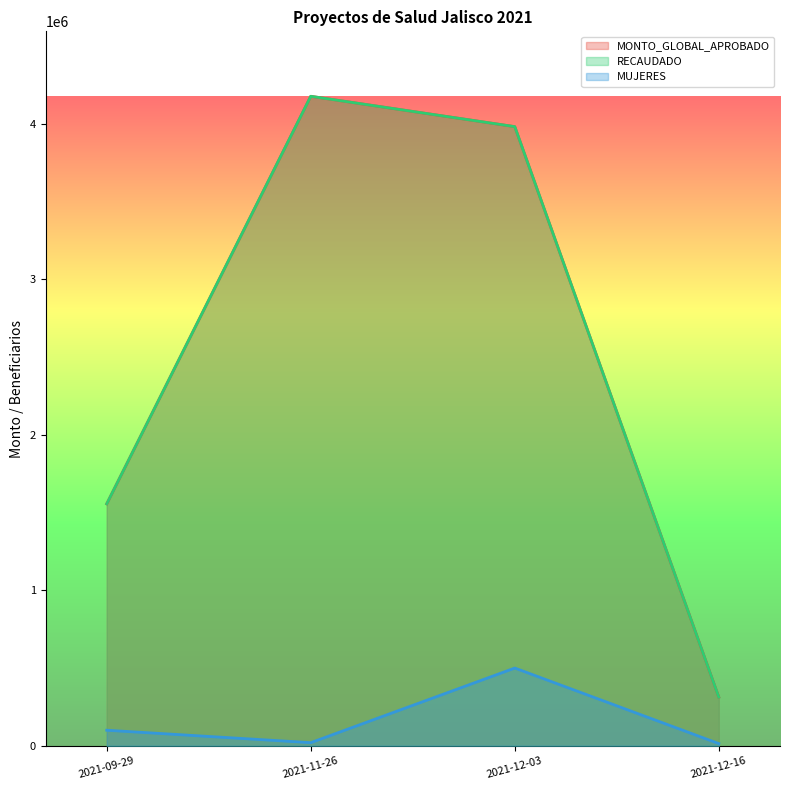

What is the spread (max minus min) of values at 2021-09-29?

1456371.4